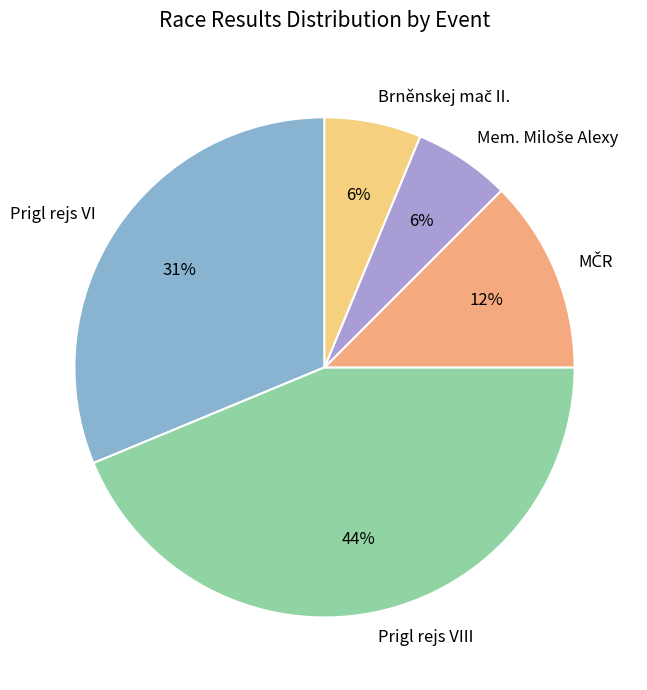

How many segments does this pie chart have?

5